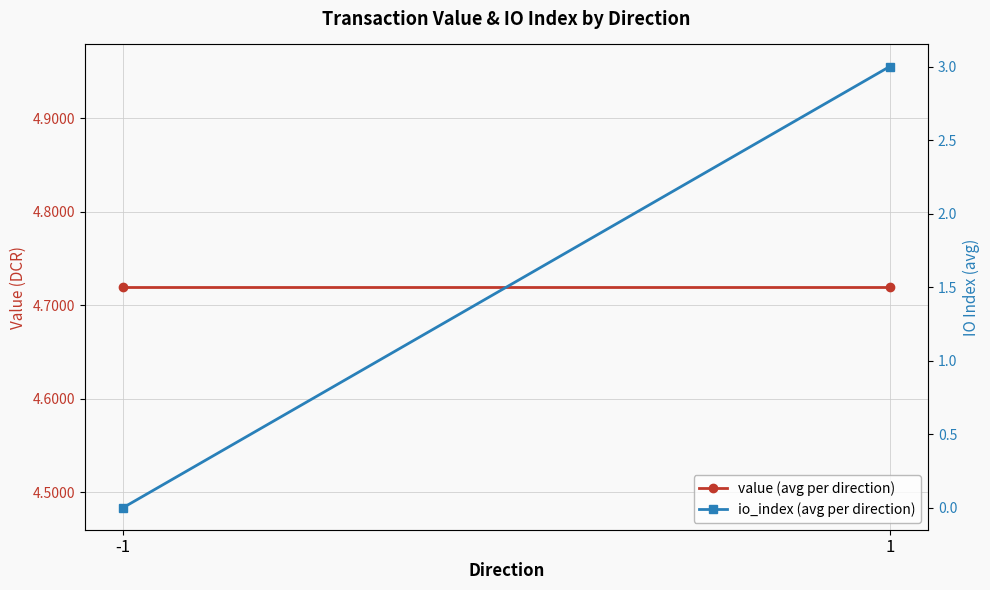

What is the total value across all series at 1?

7.7